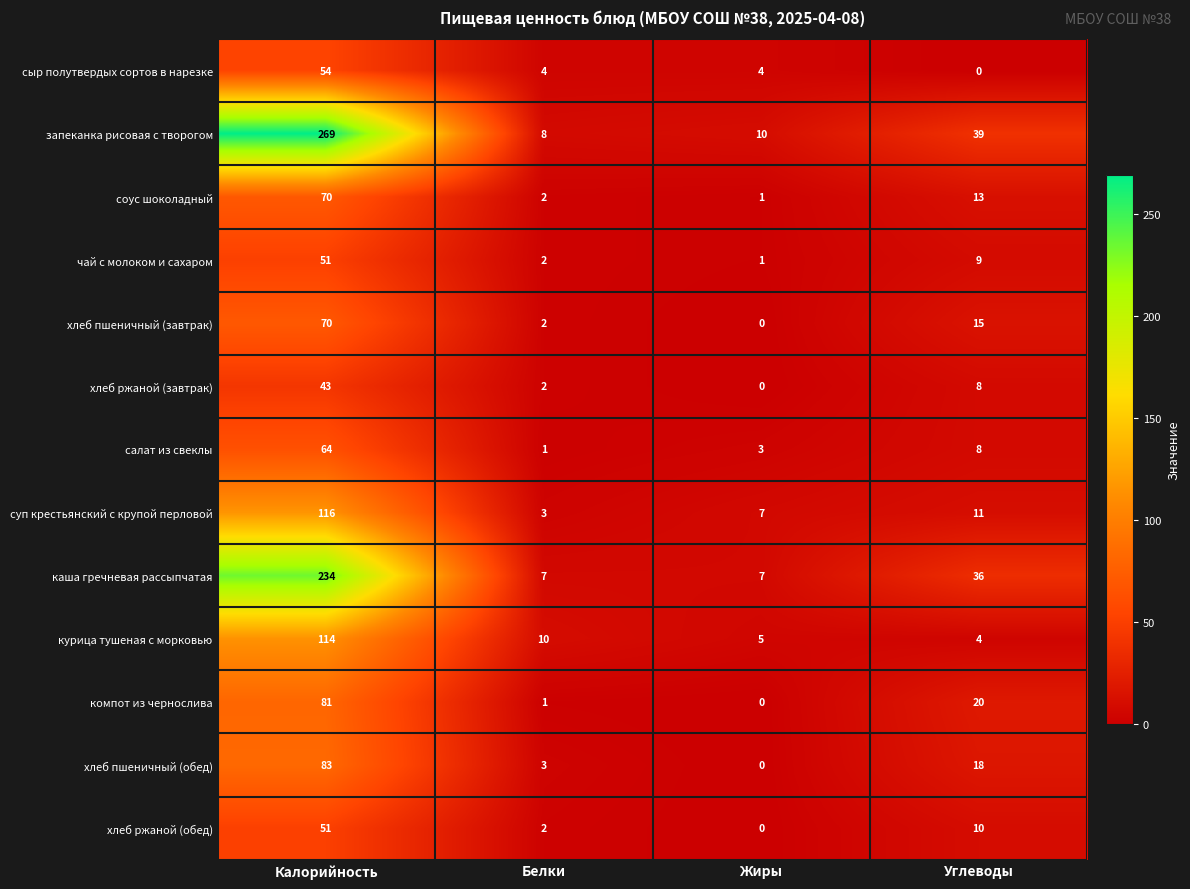

Which label corresponds to the largest value in the chart?

Калорийность